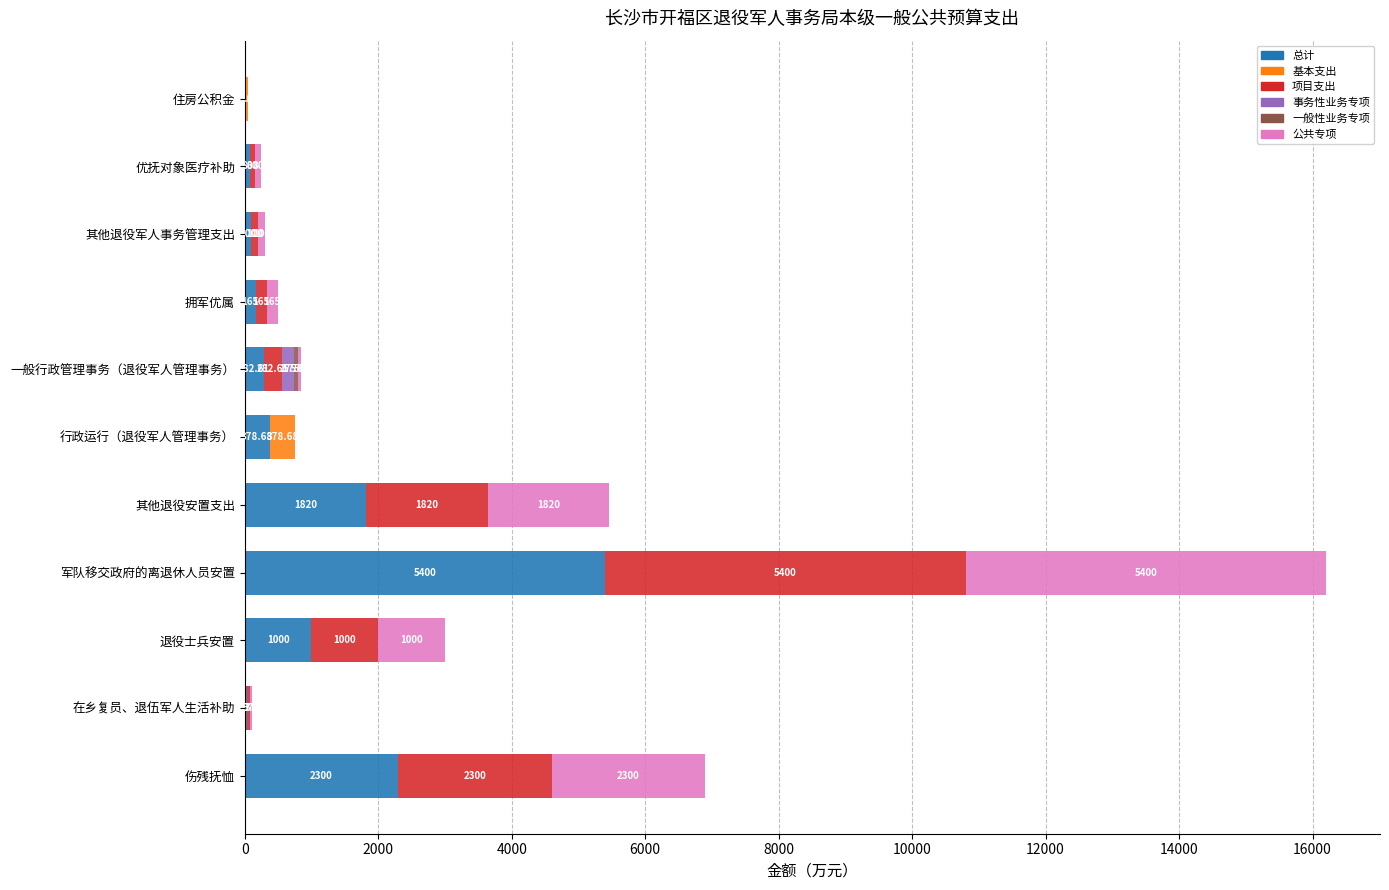

Which category has the highest value in the 总计 series?

军队移交政府的离退休人员安置